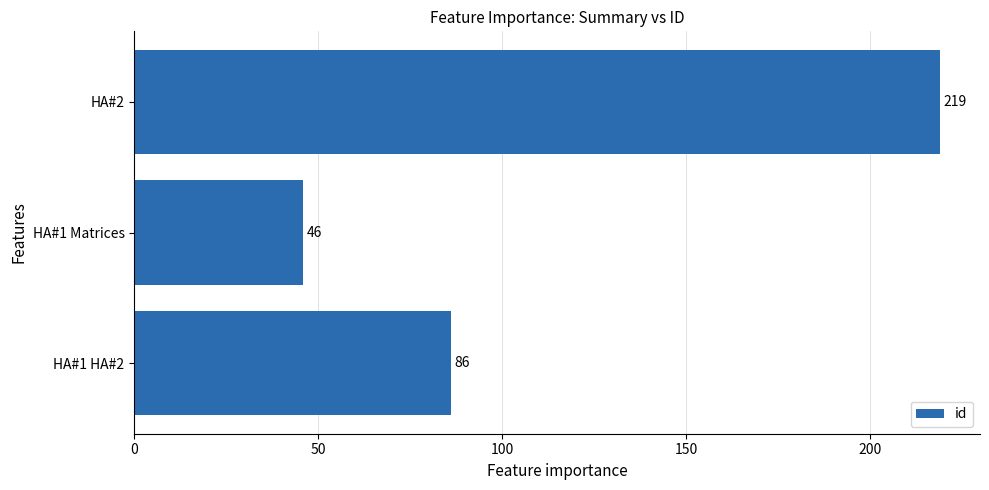

How many values are between 46 and 219?

3